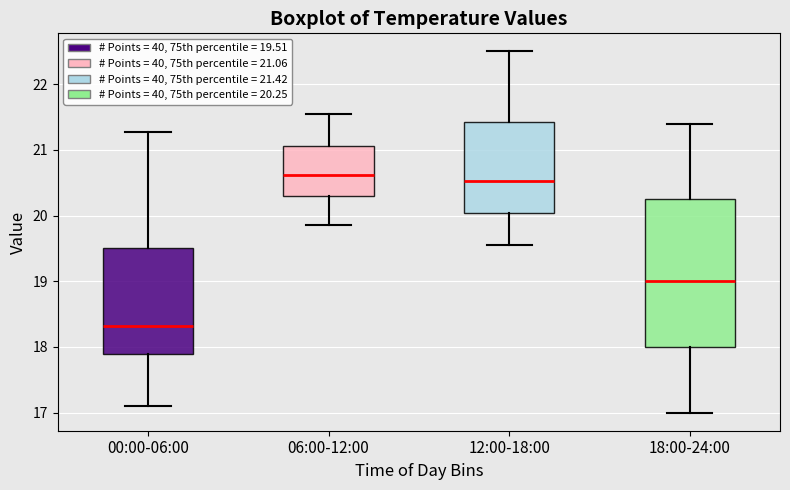

Which box is the tallest, from its lower edge to its upper edge?

18:00-24:00